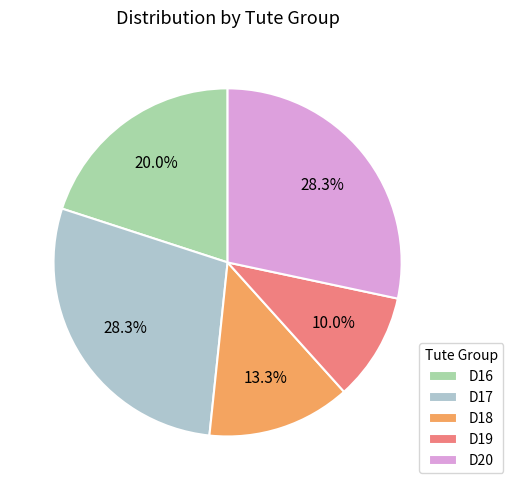

Is it true that D20 is 42% of the pie?

False